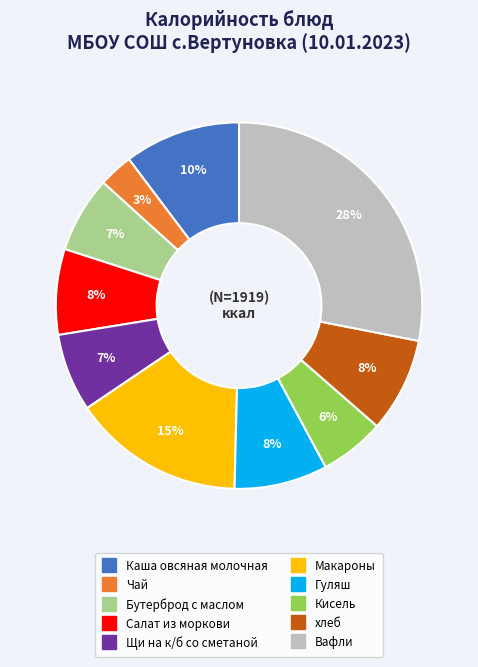

To the nearest percent, what percentage of the pie is Гуляш?

8%